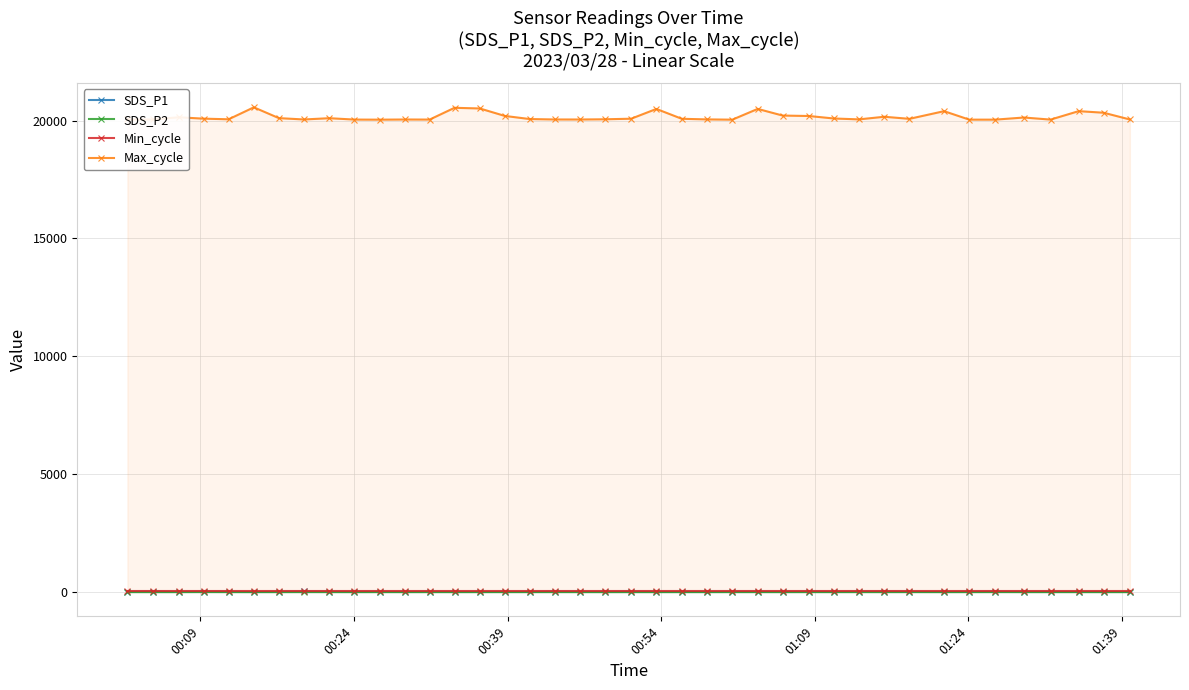

At how many categories does at least one series exceed 10995?

40